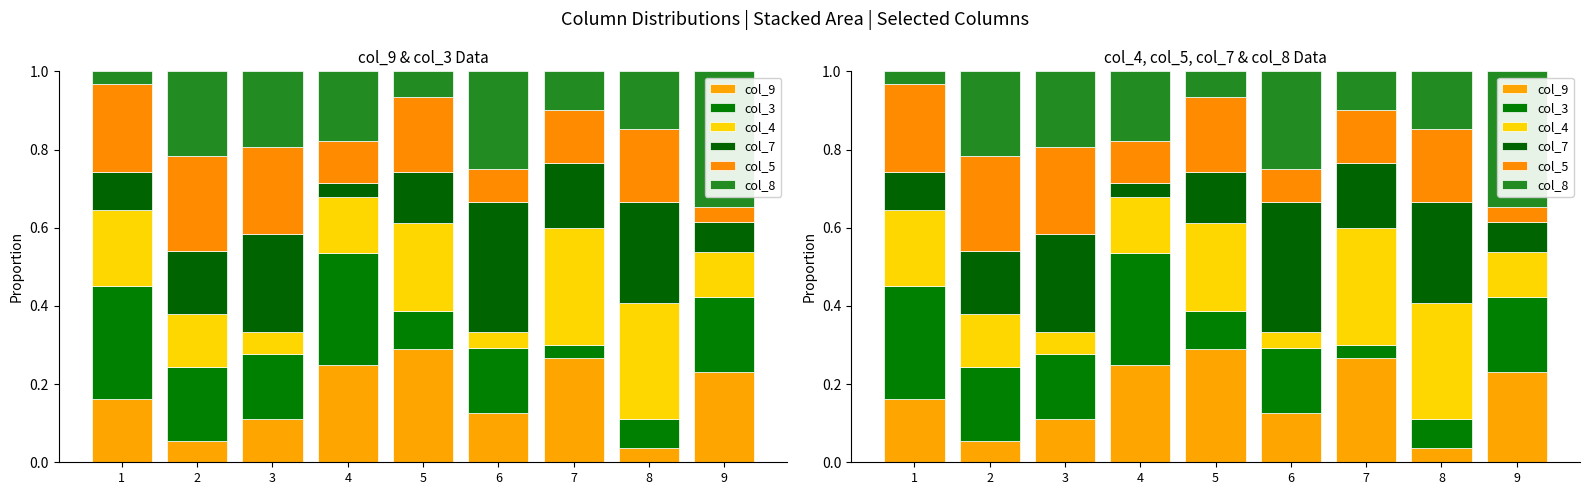

How many groups of bars are there?

9